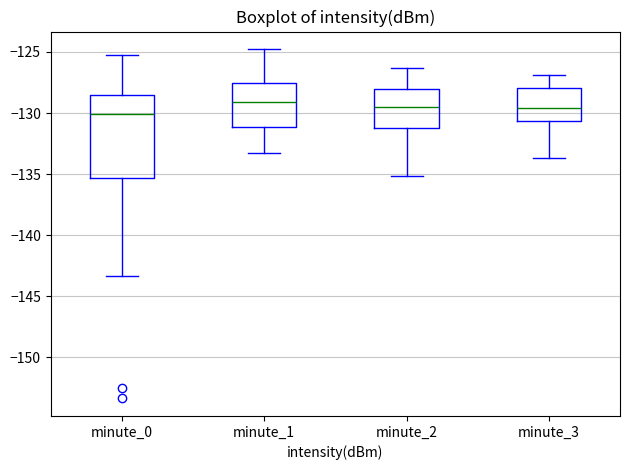

Where does the lower whisker of the box for minute_2 end on the y-axis? The values are not printed on the chart, so give them approximately, as read against the axis.

-135.0